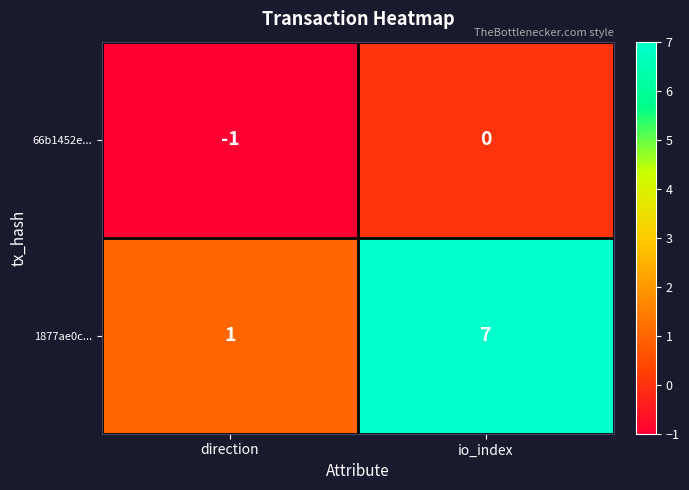

Reading left to right, list all the values displayed in this chart.

66b1452e...: -1	0
1877ae0c...: 1	7